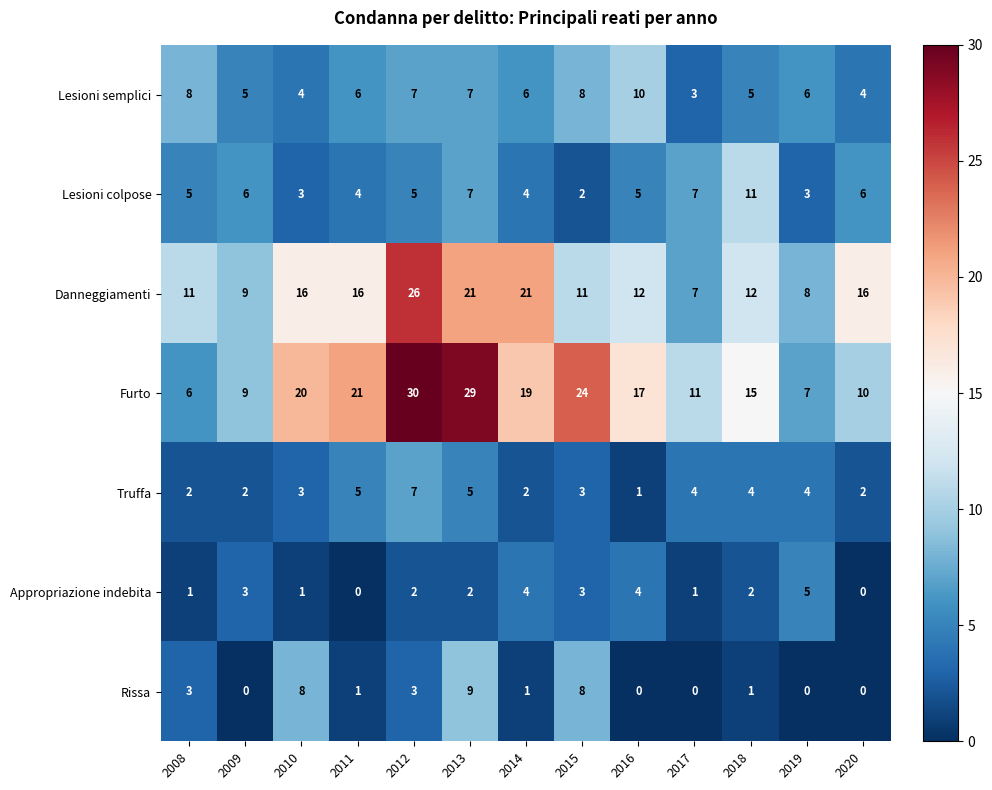

What is the sum of all Lesioni colpose values?

68